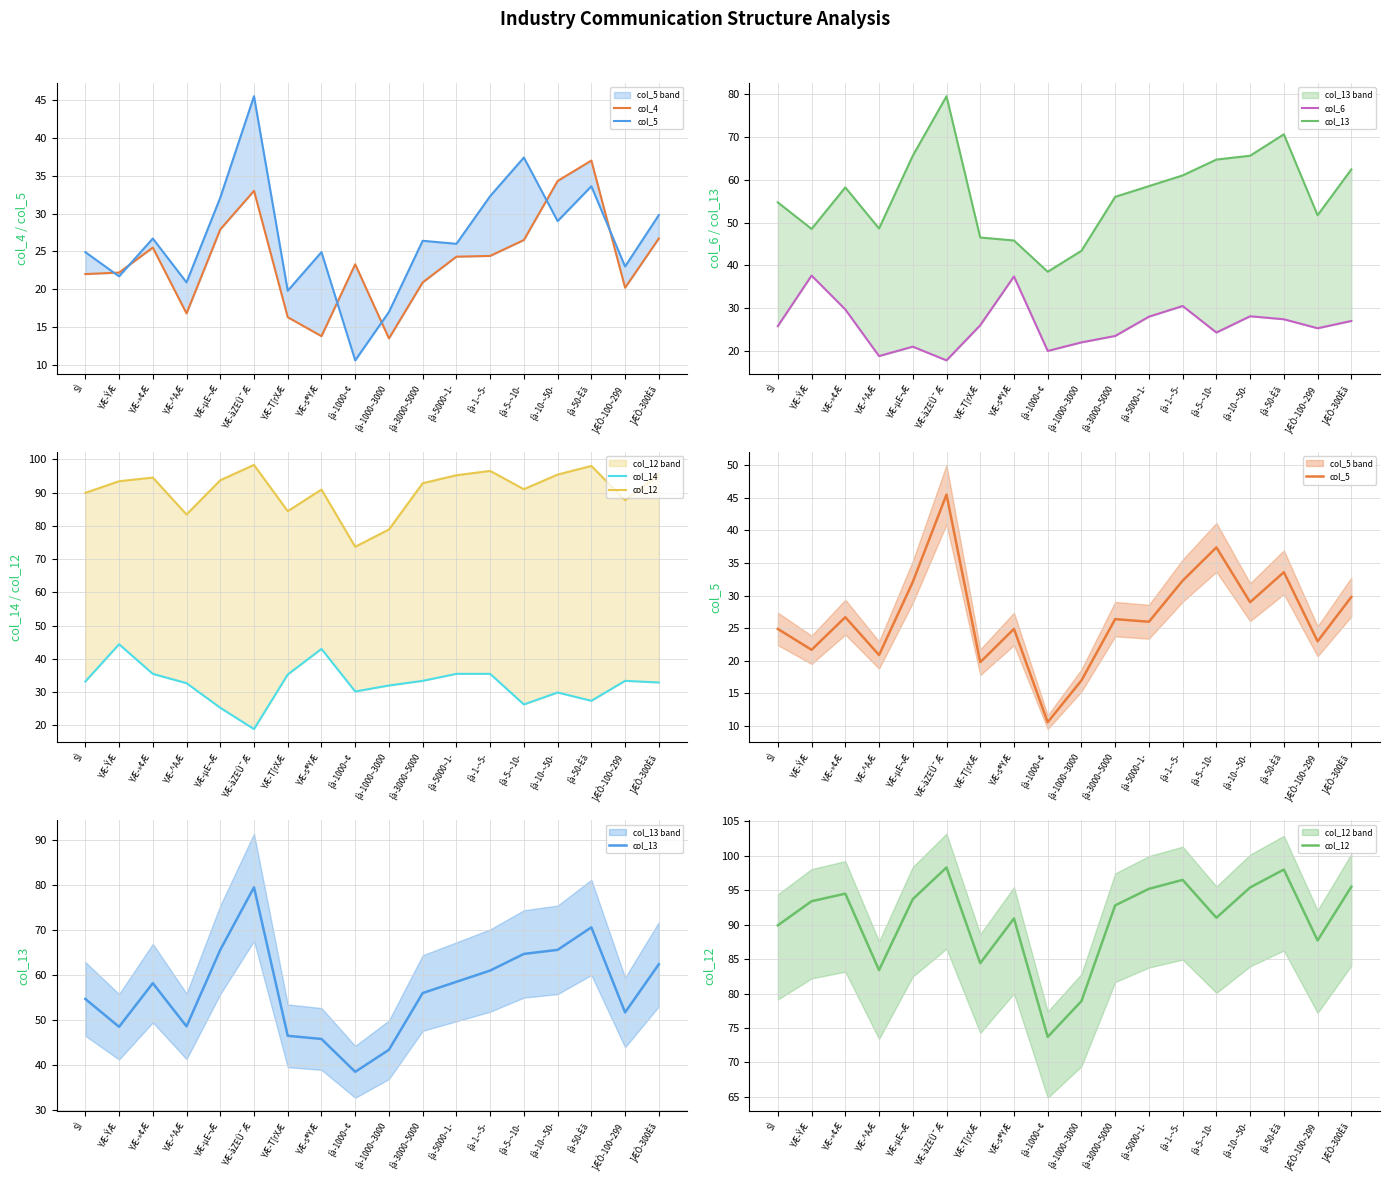

Is this an area chart (filled region under the line)?

No